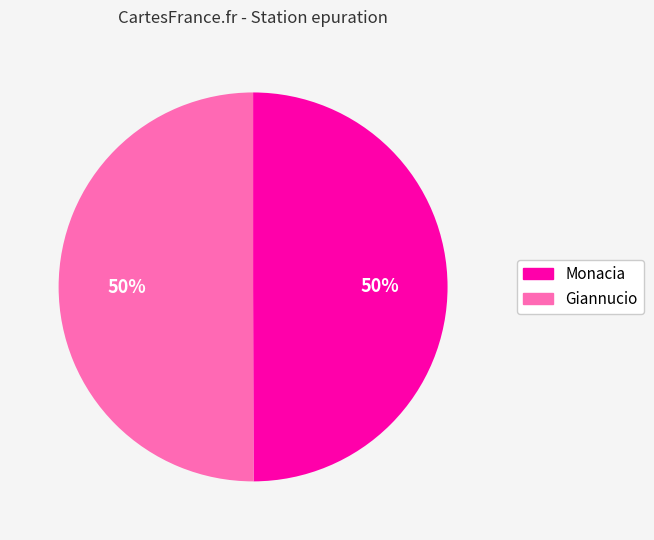

Do Monacia and Giannucio together represent more than half of the pie?

Yes